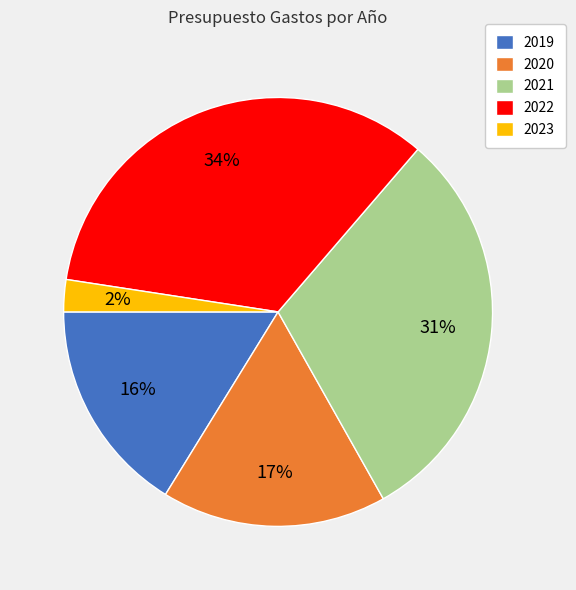

Combined, do 2023 and 2019 account for over 50%?

No